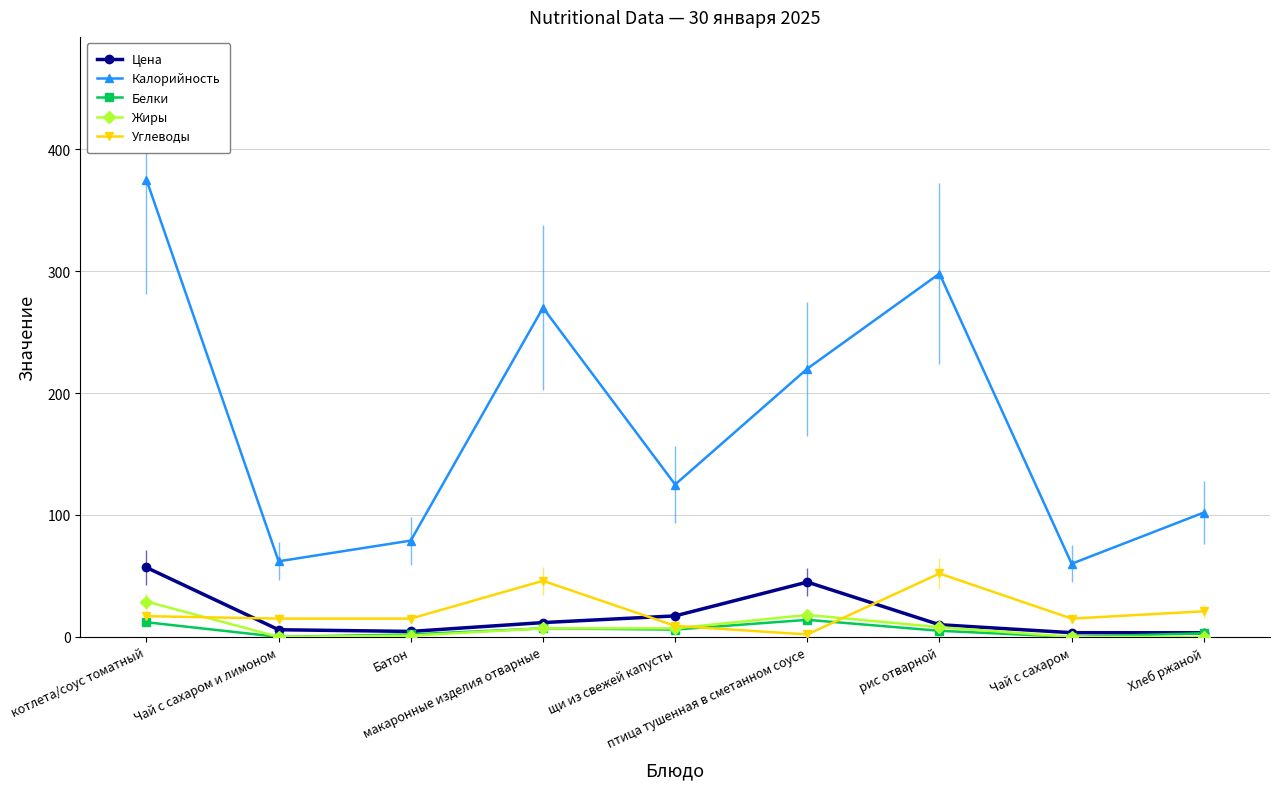

In Углеводы, how many points are higher than both neighbors (excluding endpoints)?

2